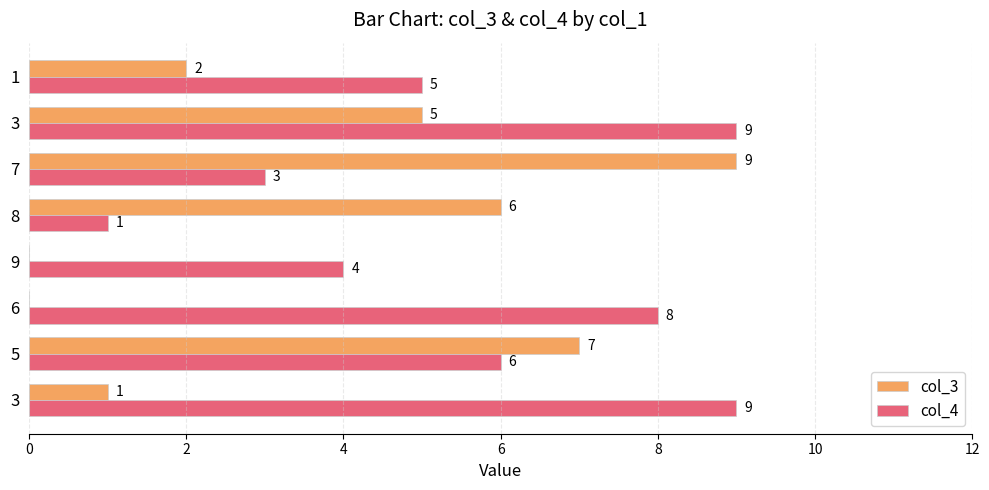

How many data points does each series have?

8